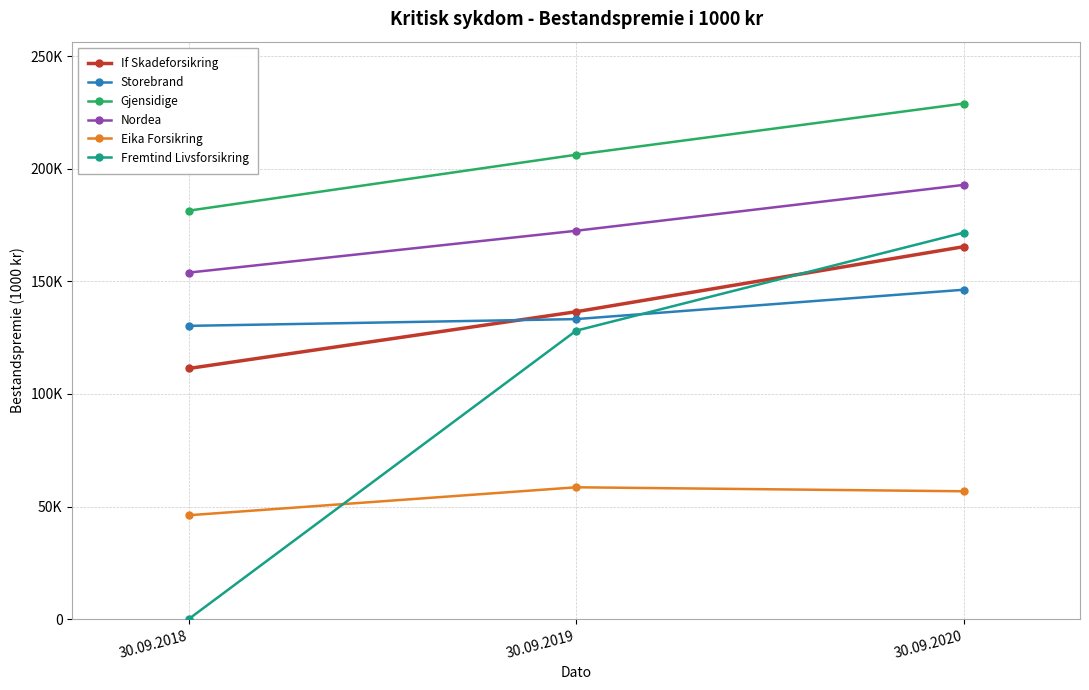

Rank the series by their maximum value, from lowest to highest.

Eika Forsikring, Storebrand, If Skadeforsikring, Fremtind Livsforsikring, Nordea, Gjensidige